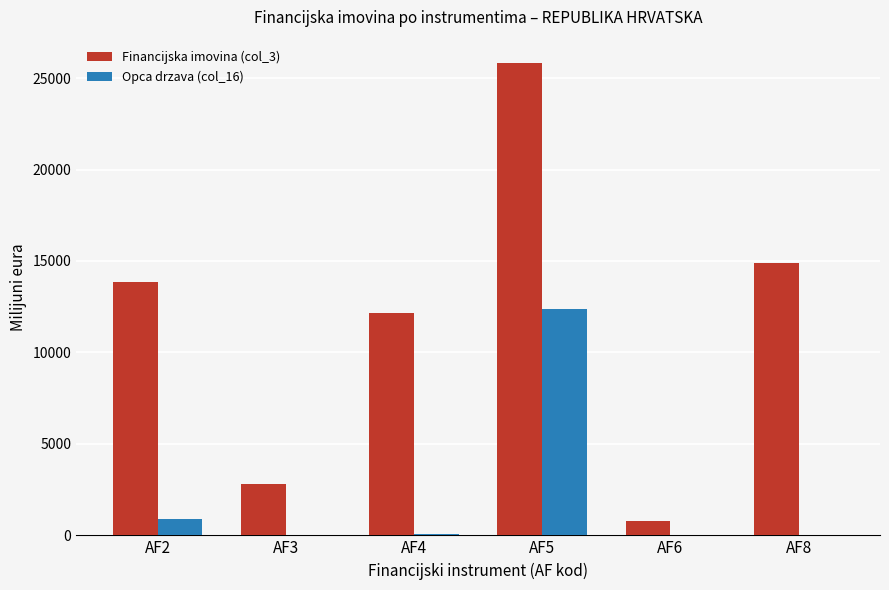

At which label is Opca drzava (col_16) closest to 6187?

AF2